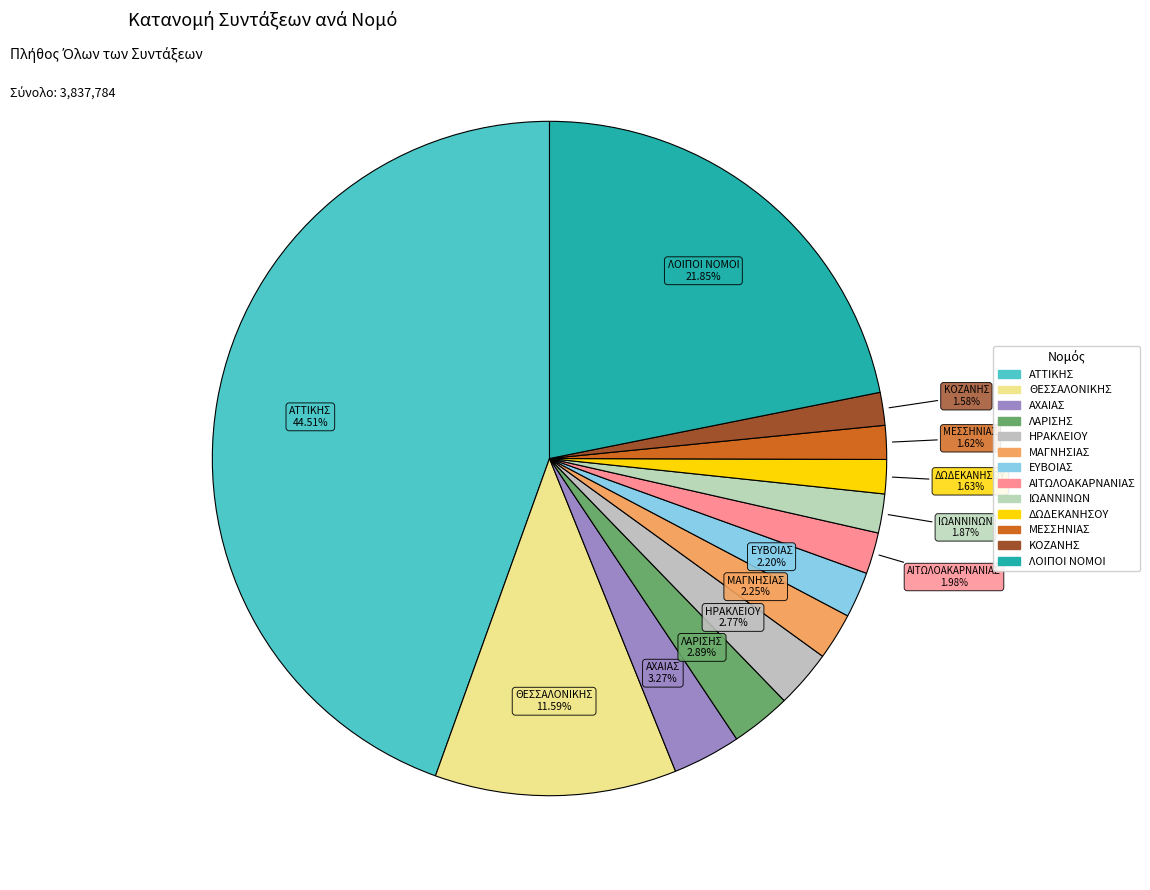

How many segments does this pie chart have?

13